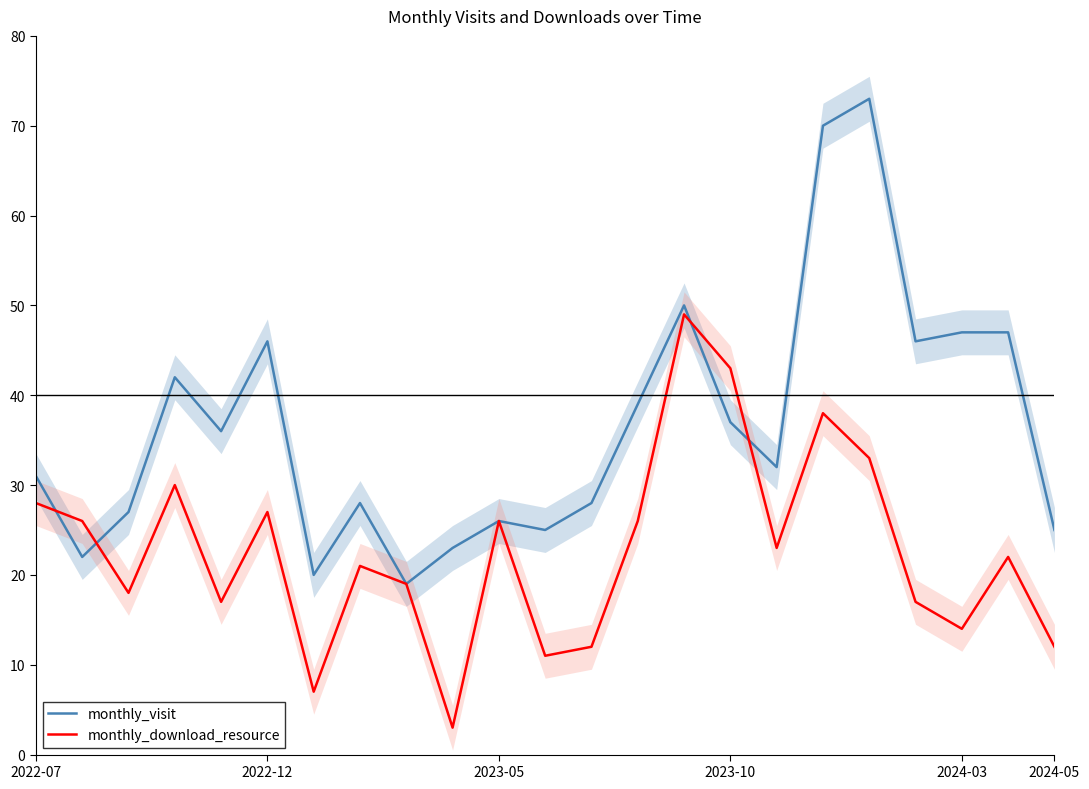

Rank the series by their maximum value, from highest to lowest.

monthly_visit, monthly_download_resource